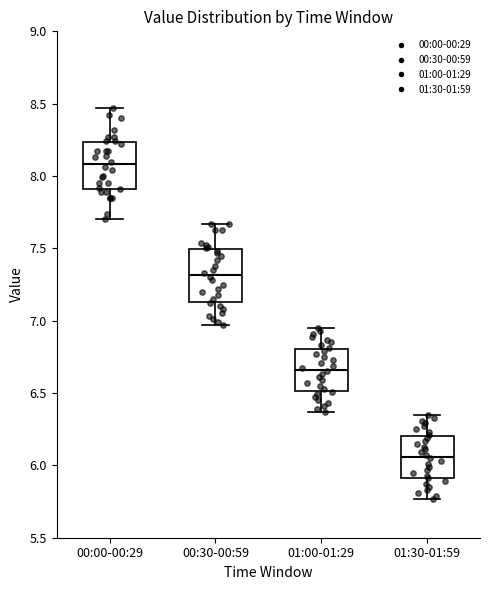

Reading left to right, read every box against the y-axis: the position of its median line, the range the box covers, and the ends of its whiskers. The values are not printed on the chart, so give them approximately, as read against the axis.

00:00-00:29: median 8.10, box 7.90 to 8.25, whiskers 7.70 to 8.45
00:30-00:59: median 7.30, box 7.15 to 7.50, whiskers 6.95 to 7.65
01:00-01:29: median 6.65, box 6.50 to 6.80, whiskers 6.35 to 6.95
01:30-01:59: median 6.05, box 5.90 to 6.20, whiskers 5.75 to 6.35